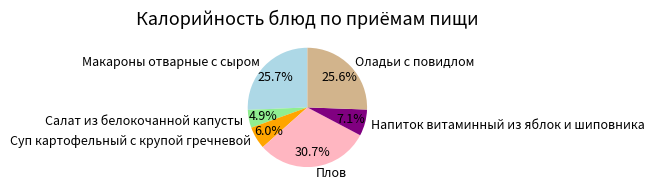

What percentage is the Плов slice, to the nearest percent?

31%